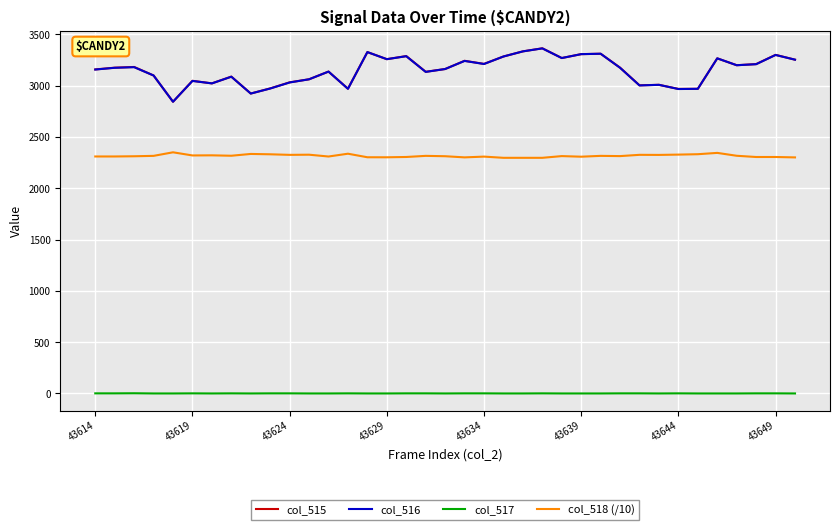

How many lines are shown in the chart?

4